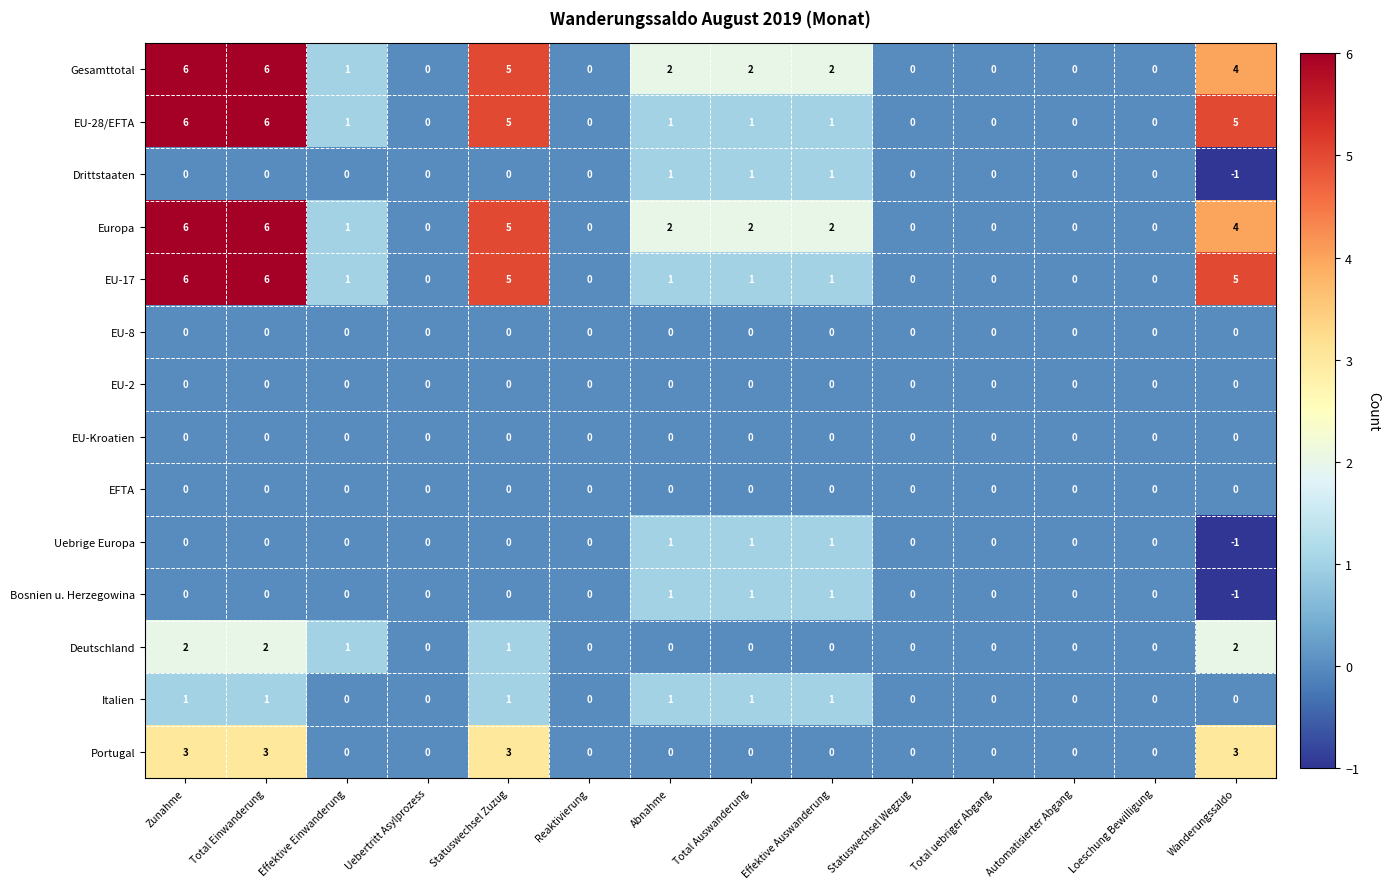

What is the difference between the highest and lowest values at Zunahme?

6